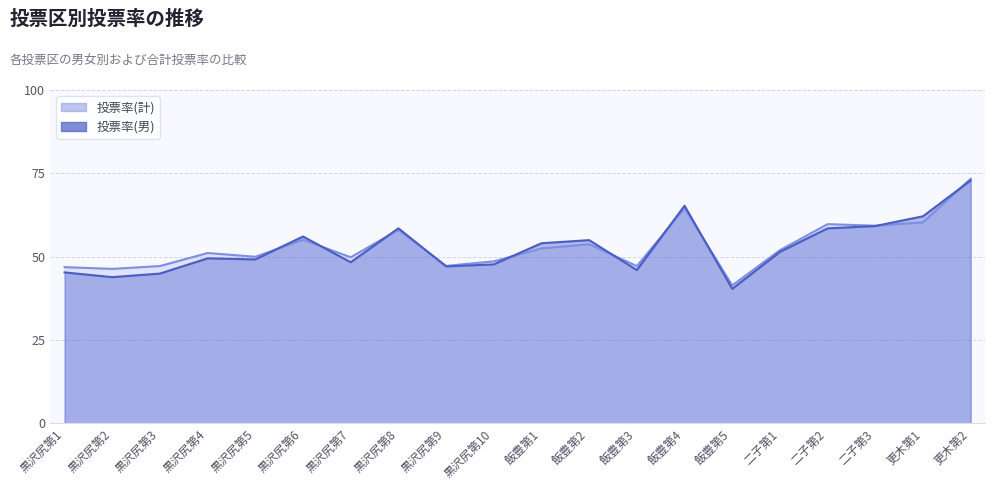

Read the 投票率(計) value at 黒沢尻第3.

47.2